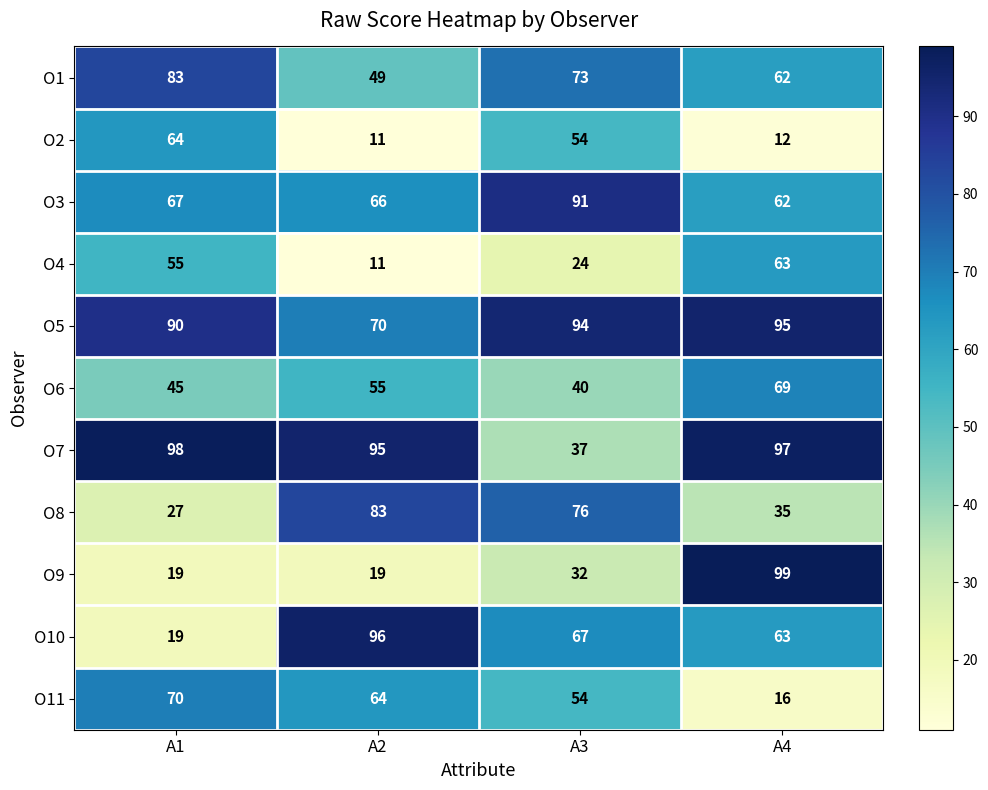

Is it true that O3 equals 62 at A4?

True